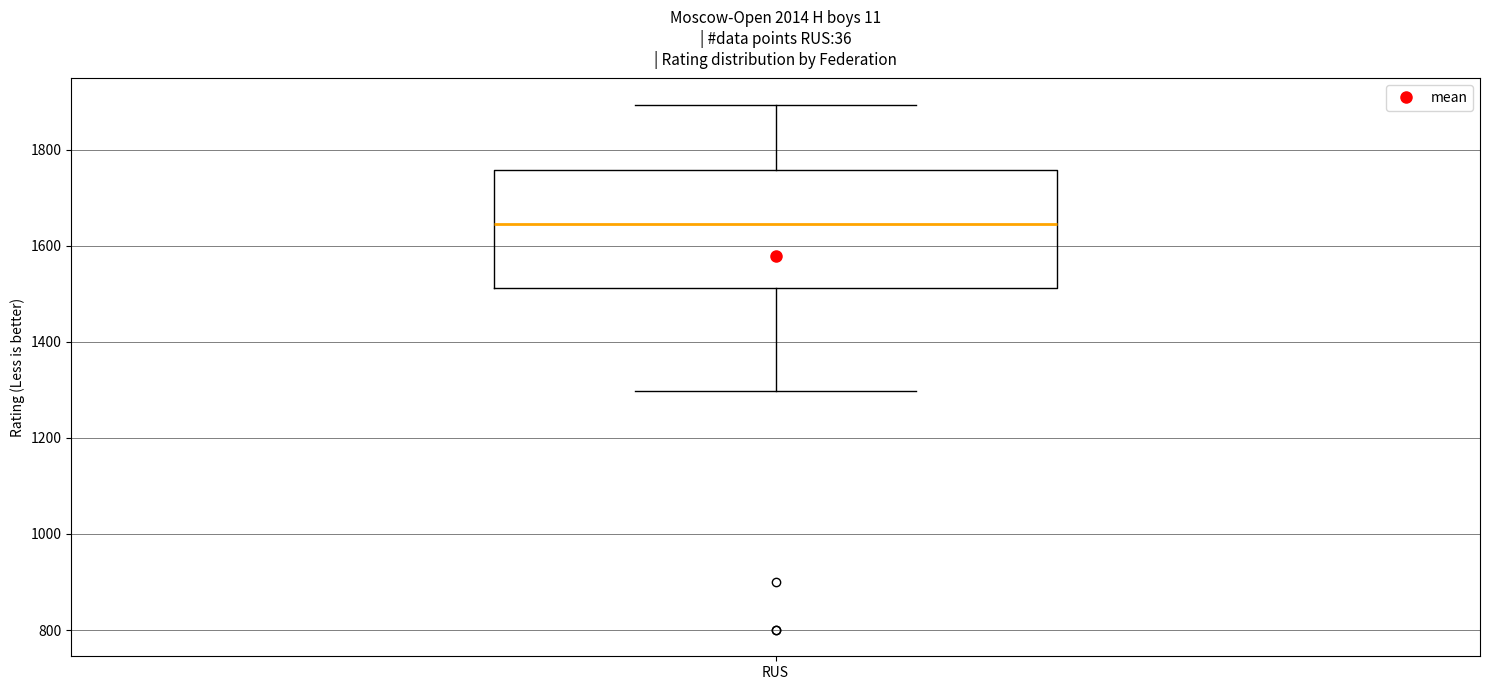

Where is the lower edge of the box for RUS on the y-axis? The values are not printed on the chart, so give them approximately, as read against the axis.

1520